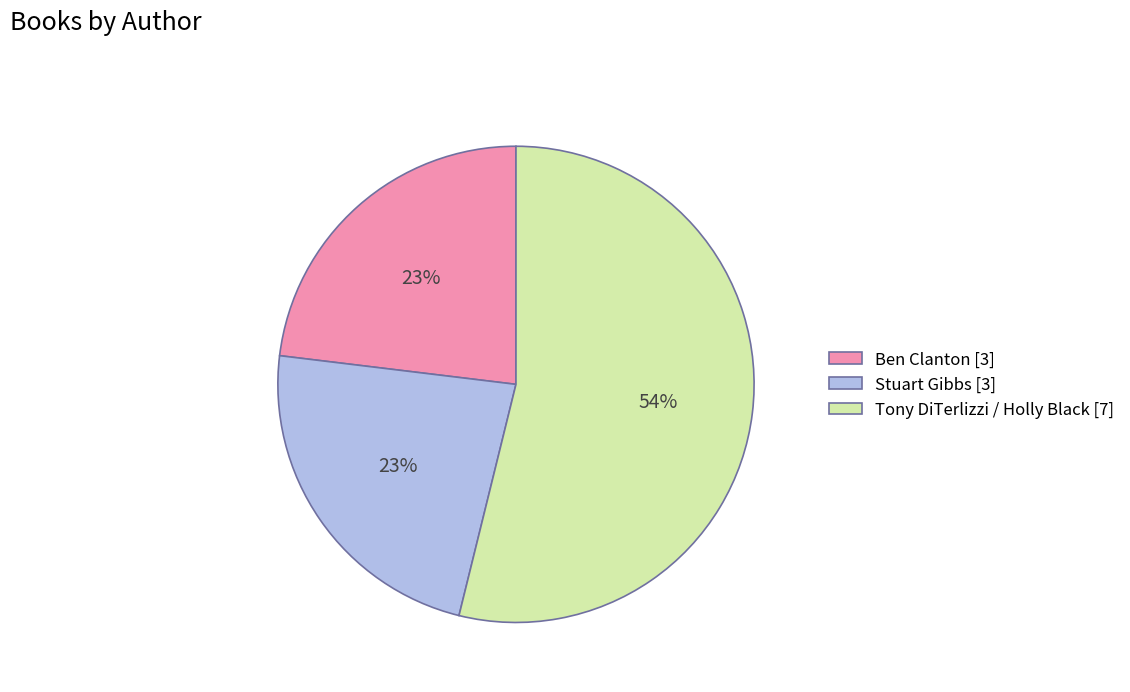

To the nearest percent, what portion does Ben Clanton represent?

23%